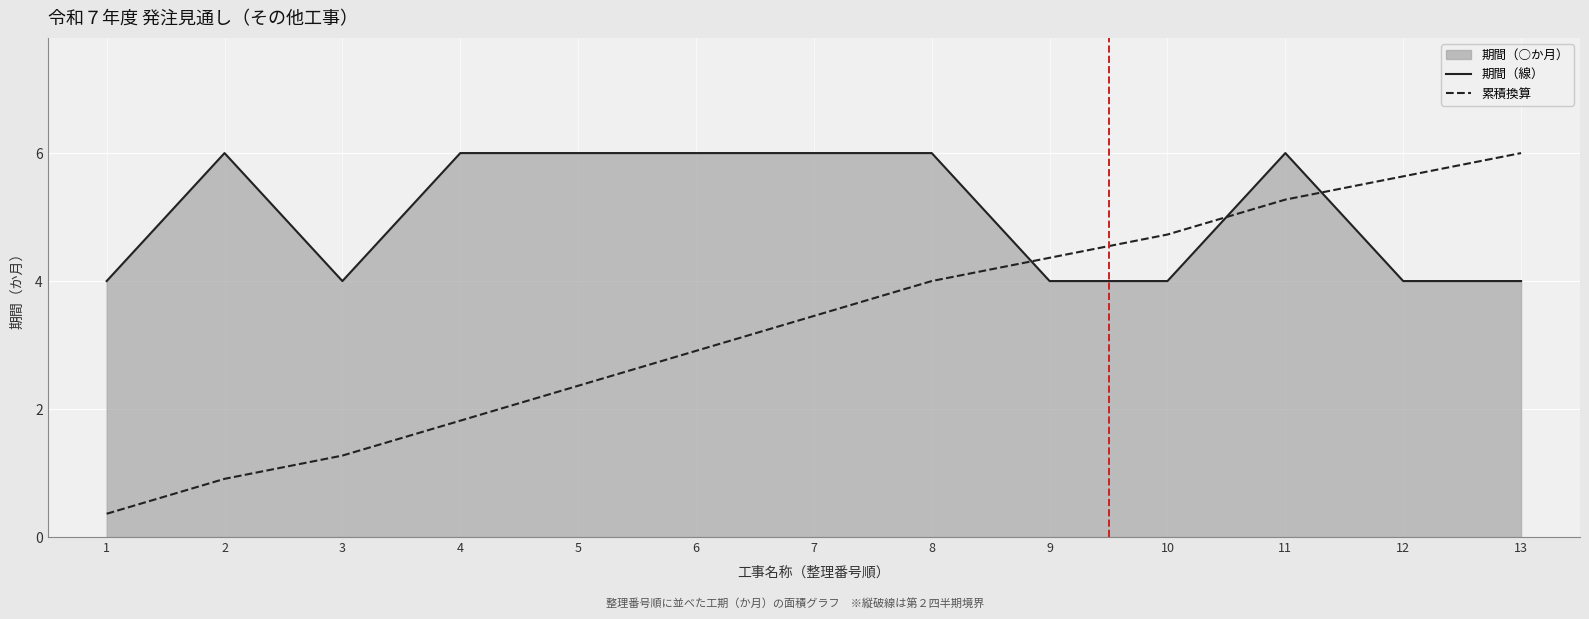

At 13, list the series in order from smallest to largest.

期間（線）, 累積換算